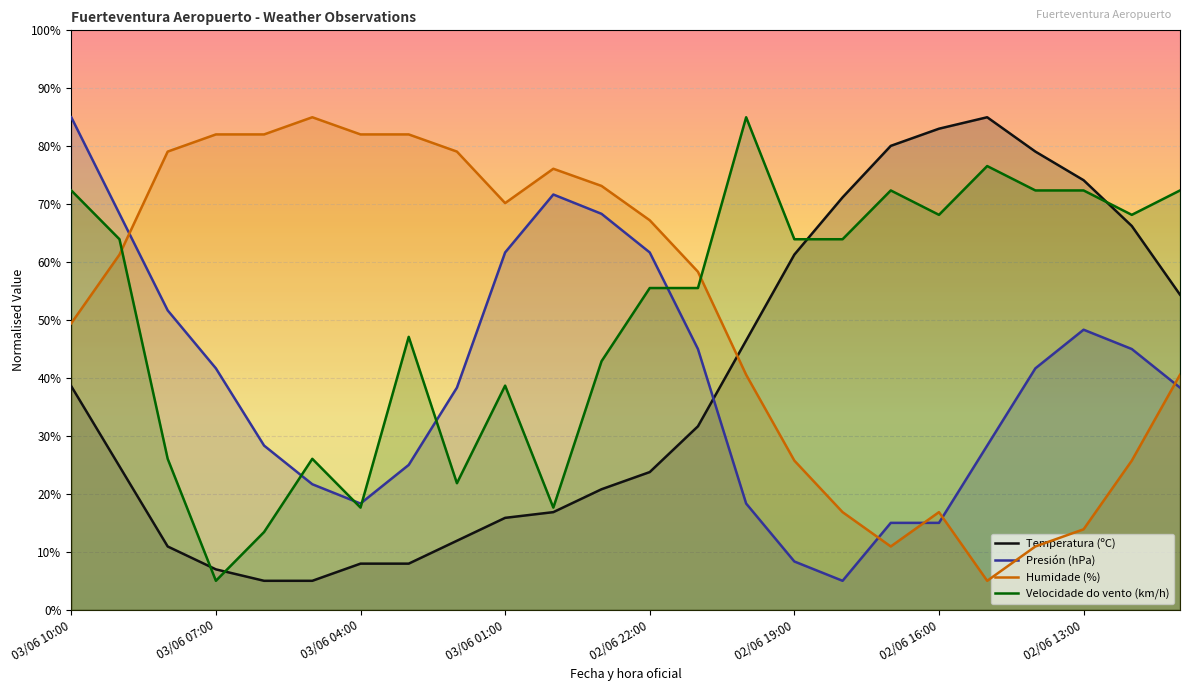

How many lines are shown in the chart?

4